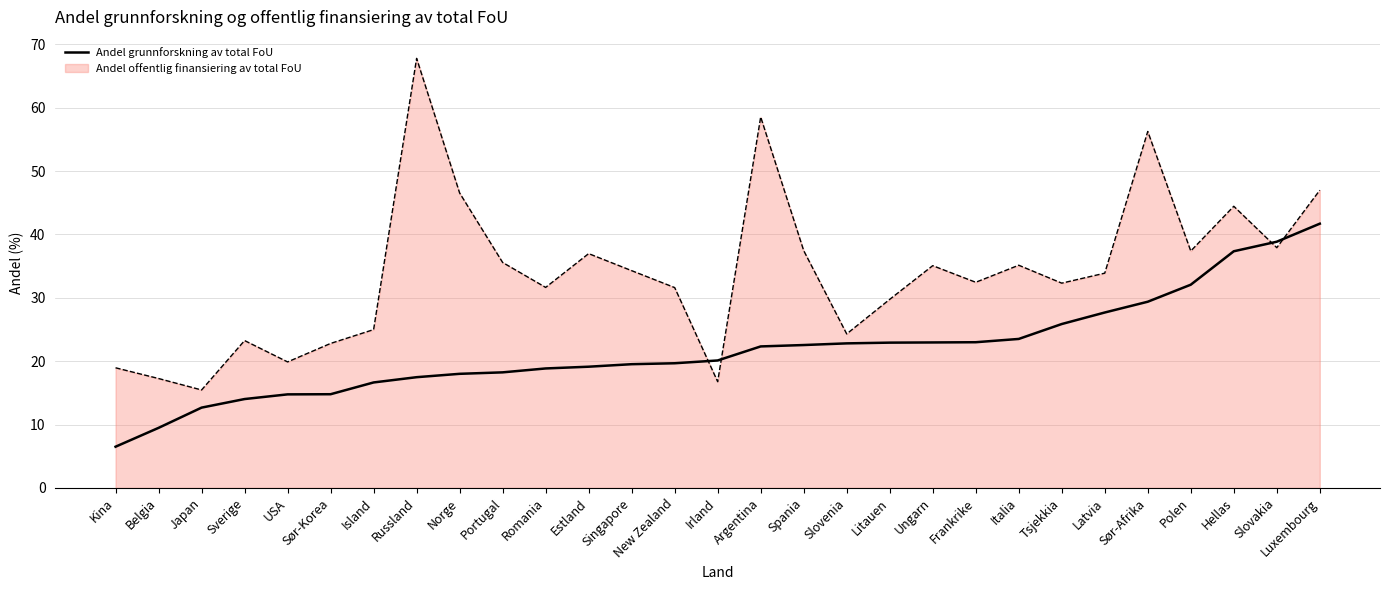

What position from the left is Estland?

12